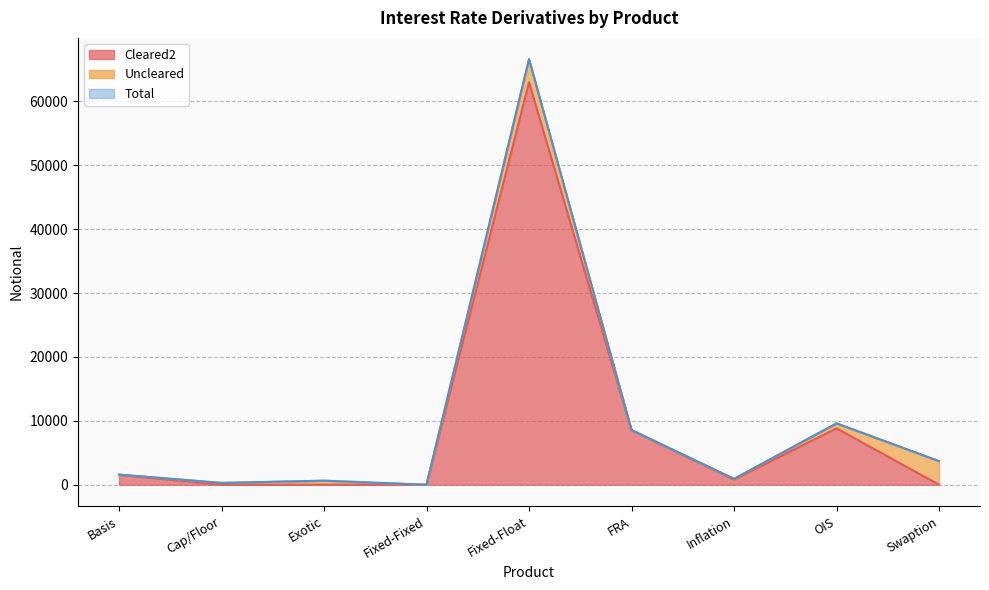

Does the chart have visible grid lines?

Yes